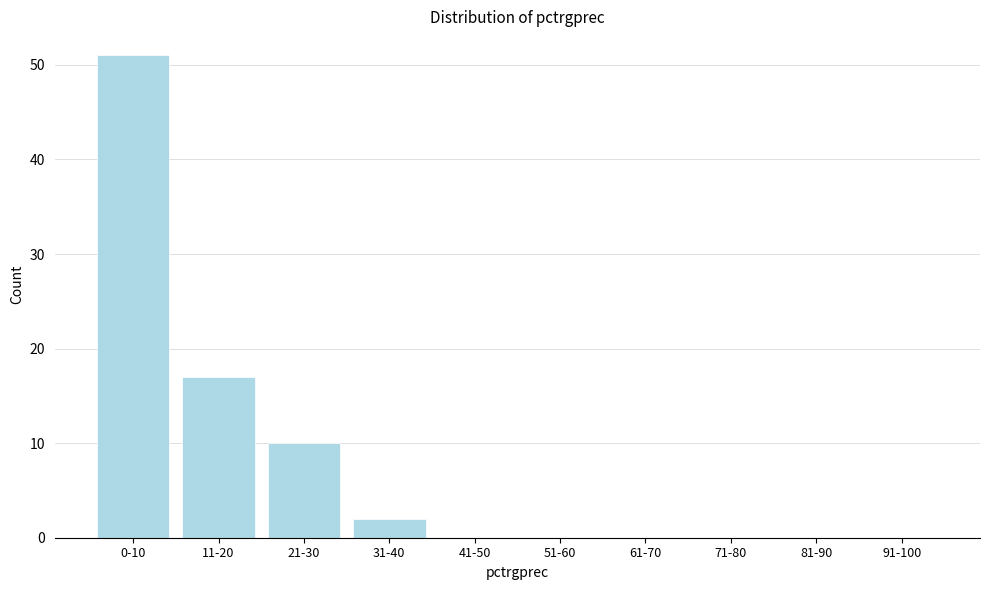

Reading left to right, transcribe all the data shown in this chart.

0-10=51	11-20=17	21-30=10	31-40=2	41-50=0	51-60=0	61-70=0	71-80=0	81-90=0	91-100=0